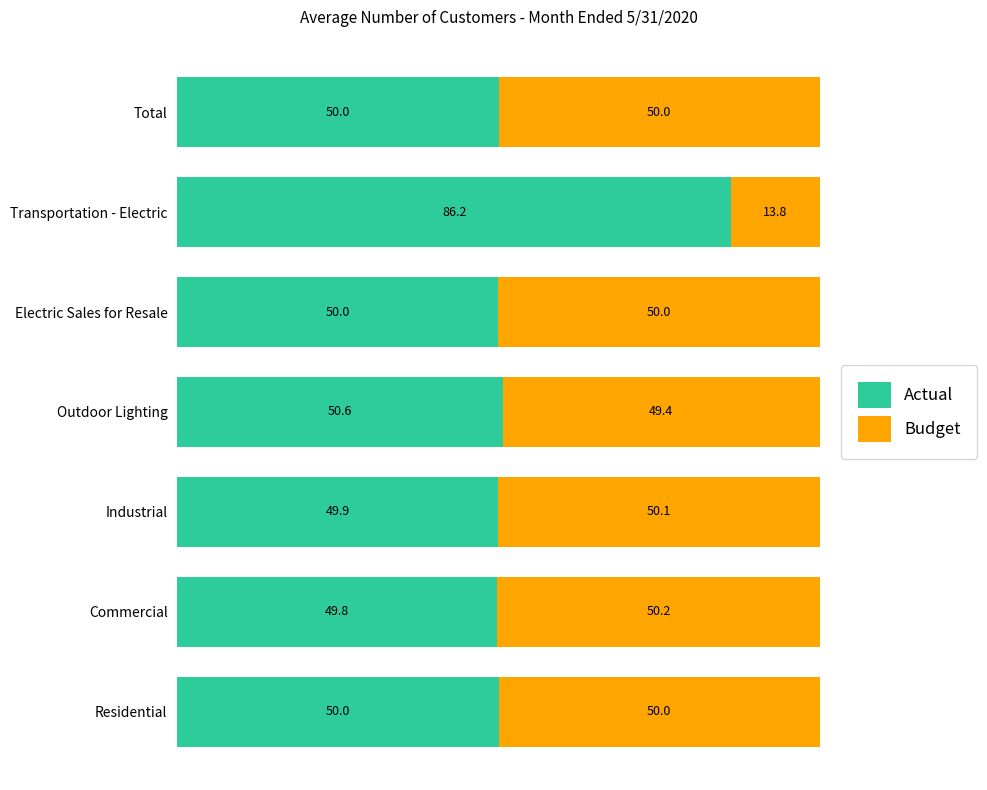

The Actual series shows 14.4 at Outdoor Lighting. True or false?

False